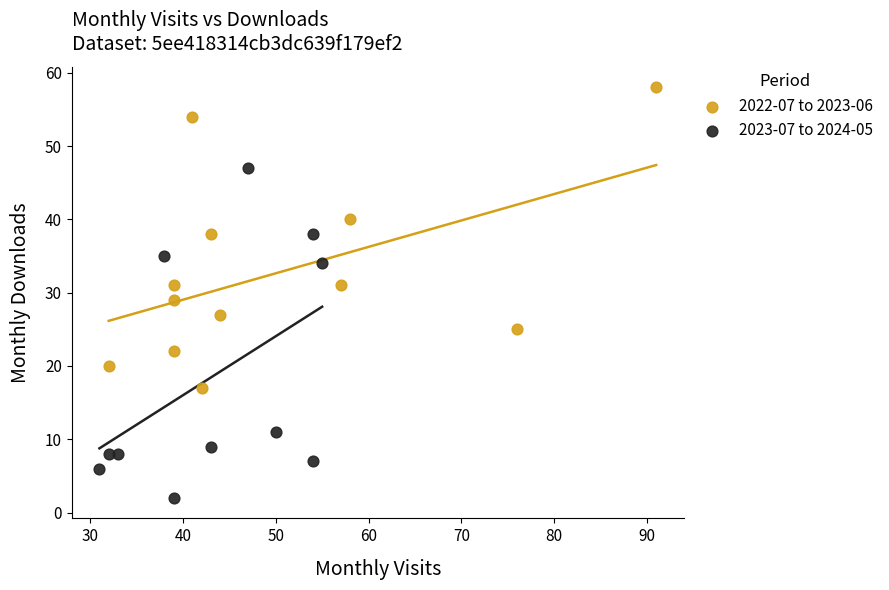

Which series contains the lowest Y value?

2023-07 to 2024-05